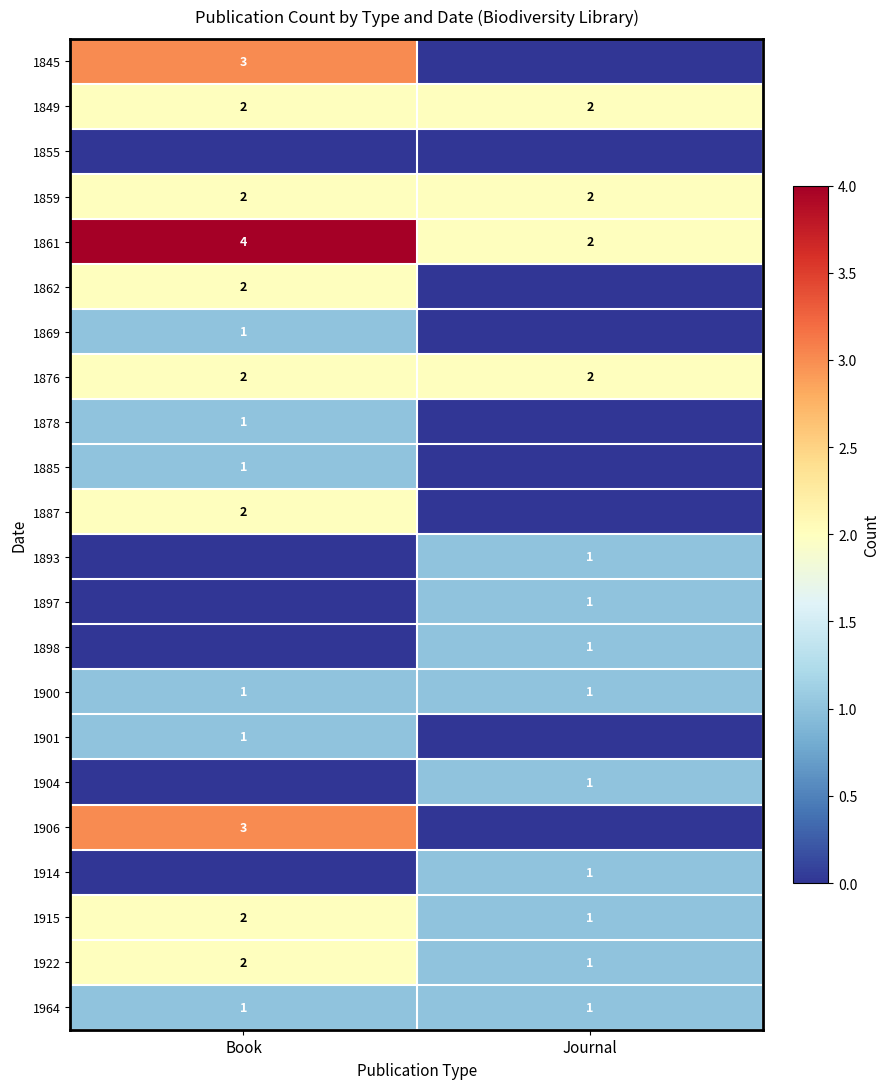

The value of 1904 at Journal is 1. True or false?

True